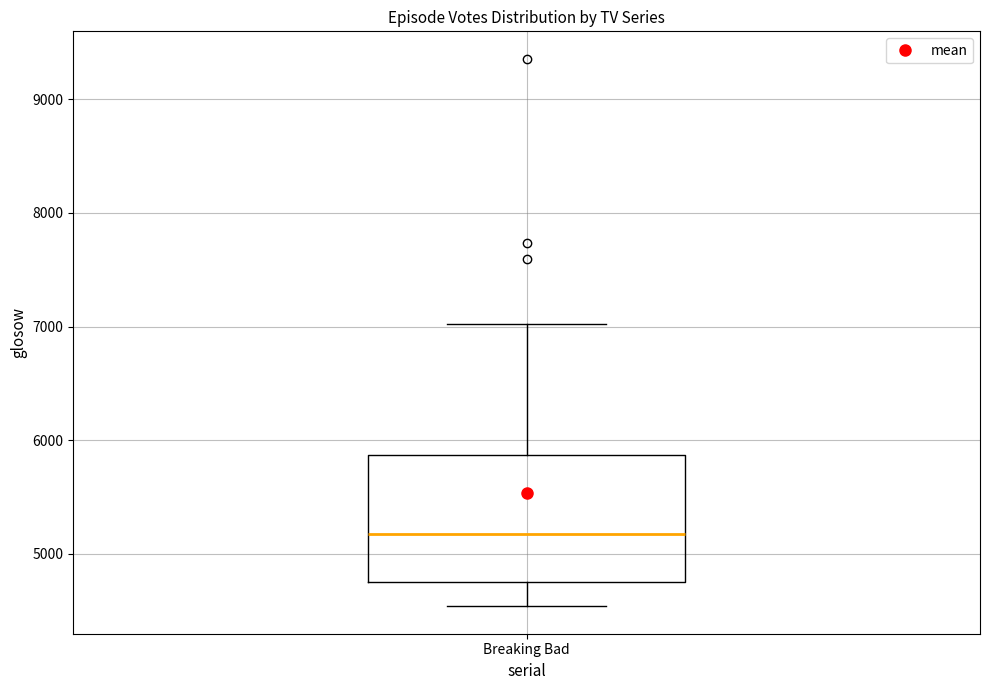

Where does the median line of the box for Breaking Bad sit on the y-axis? The values are not printed on the chart, so give them approximately, as read against the axis.

5200